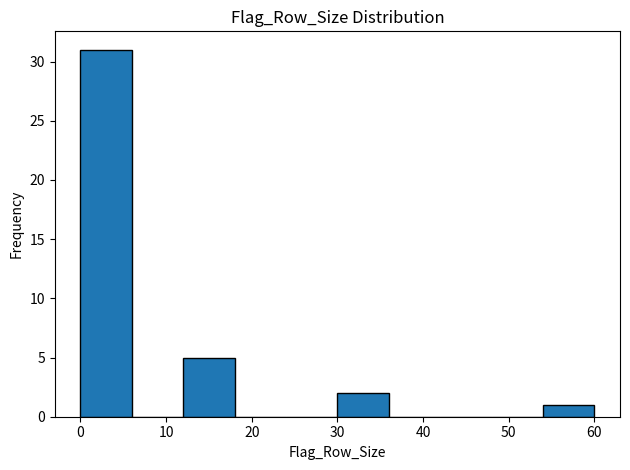

Over which range of the x-axis is the bar tallest?

0 to 6